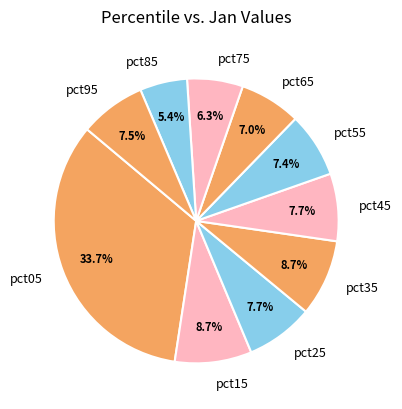

How many slices are in this pie chart?

10